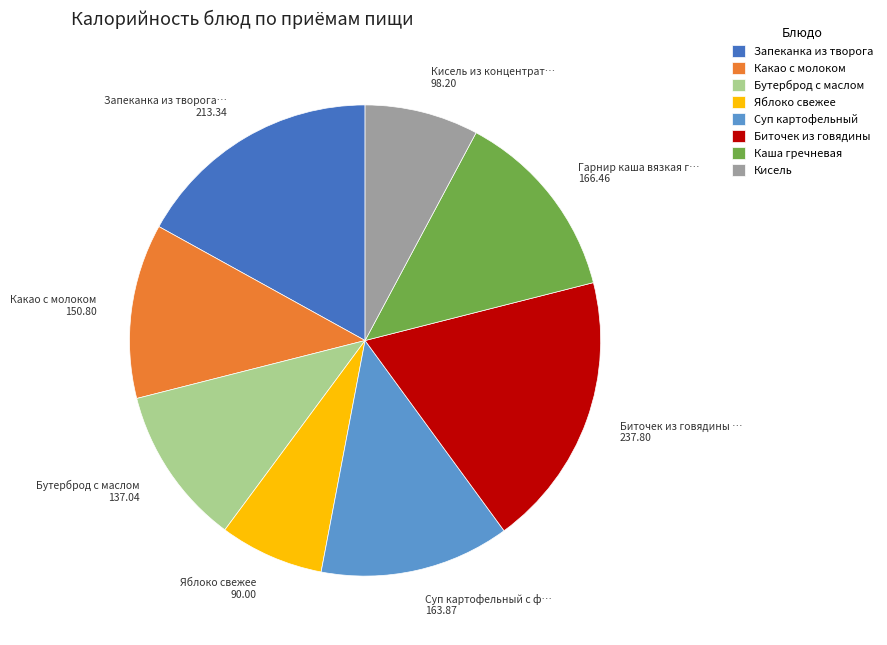

What is the largest slice in the pie chart?

Биточек из говядины